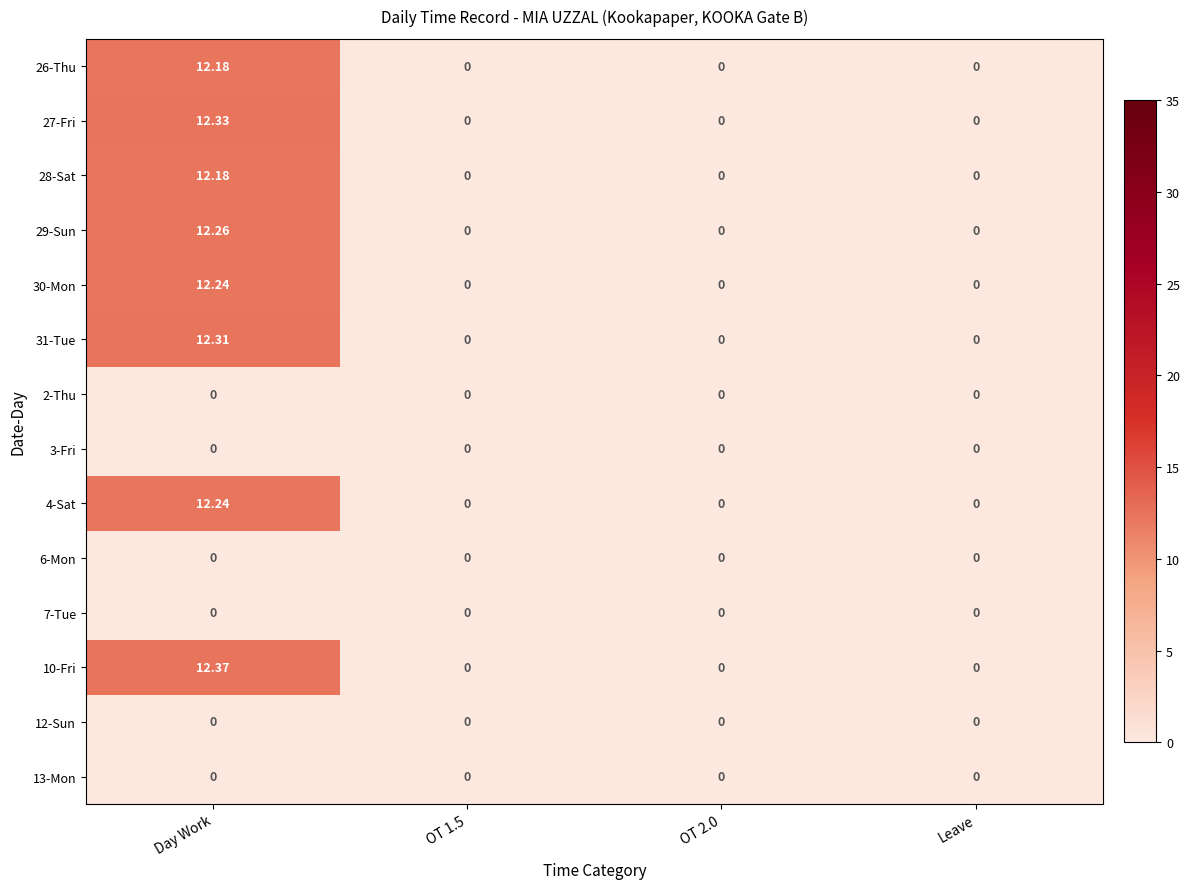

At which label does 27-Fri reach its peak?

Day Work